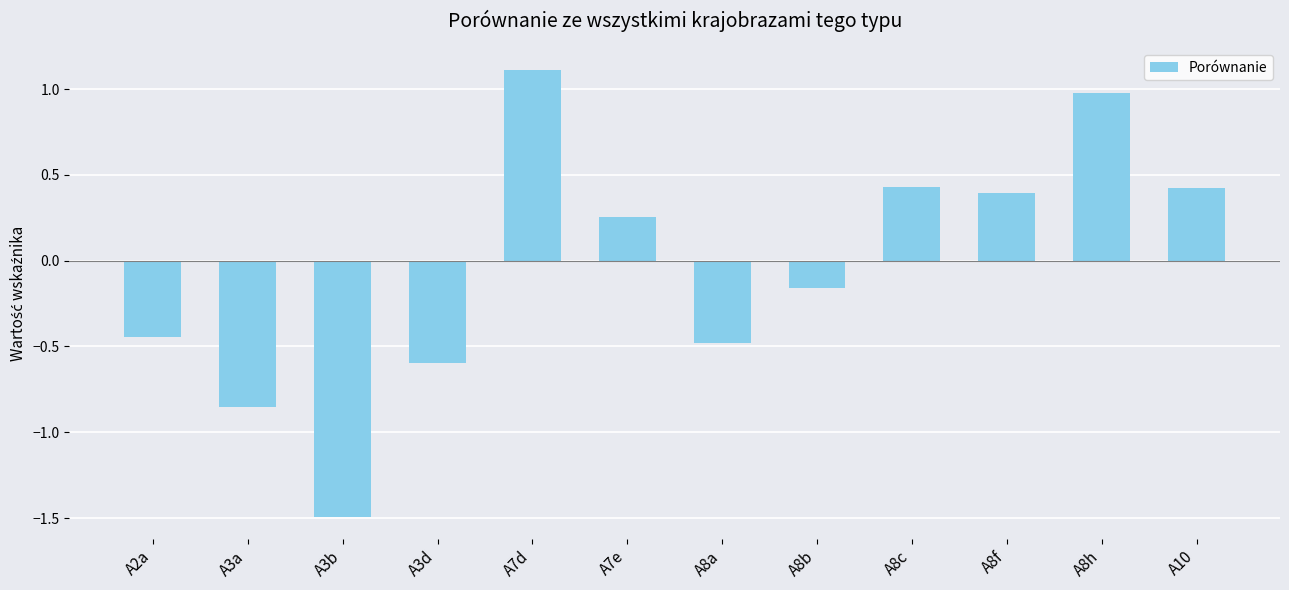

What is the change in value from A3d to A8b?

+0.4